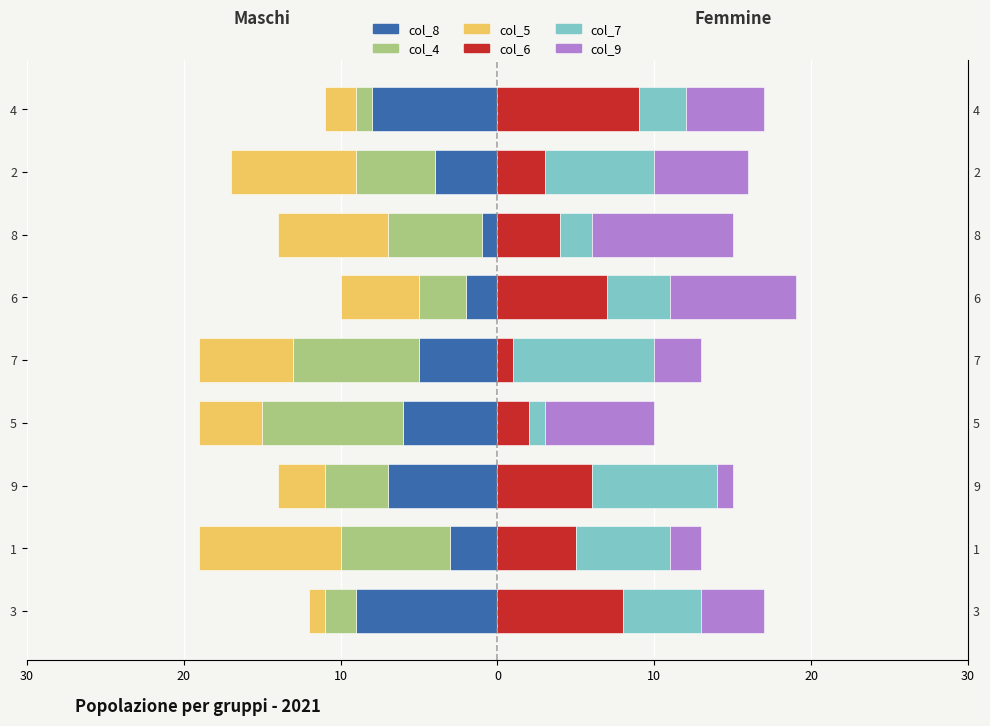

What are all the series names shown in the legend?

col_8, col_4, col_5, col_6, col_7, col_9